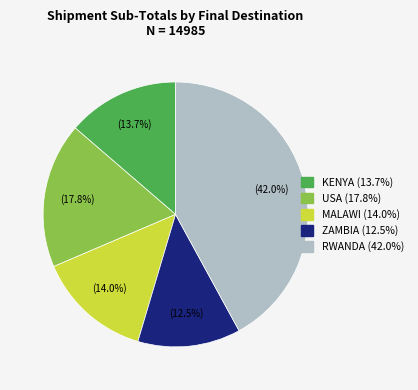

Approximately how many times larger is the value at ZAMBIA compared to RWANDA?

0.3